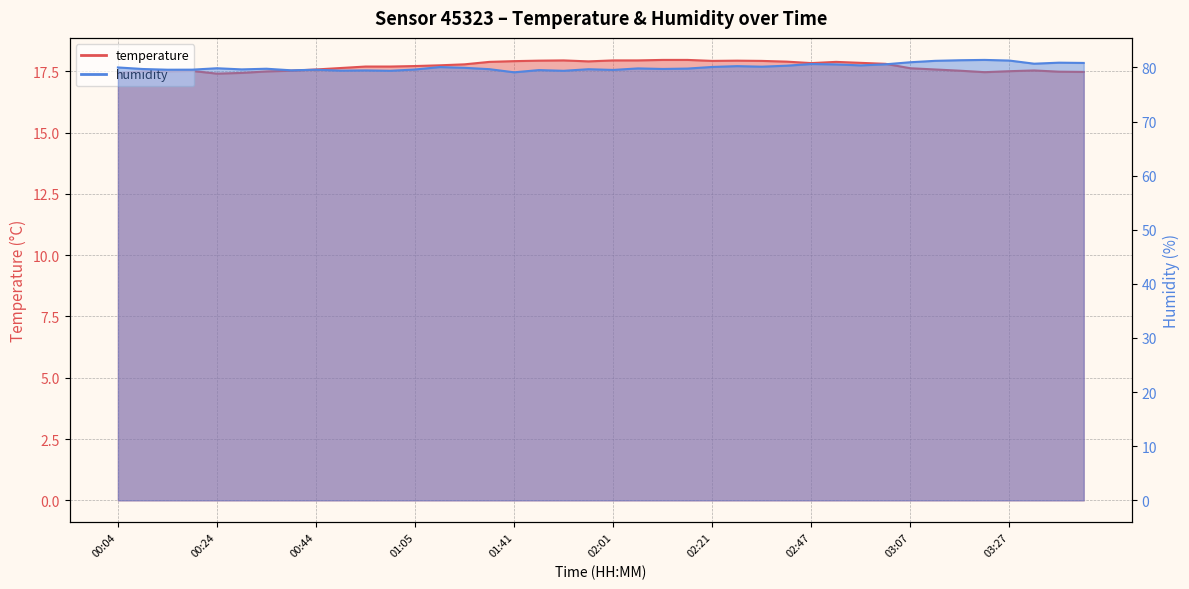

What position from the right is 01:41?

24